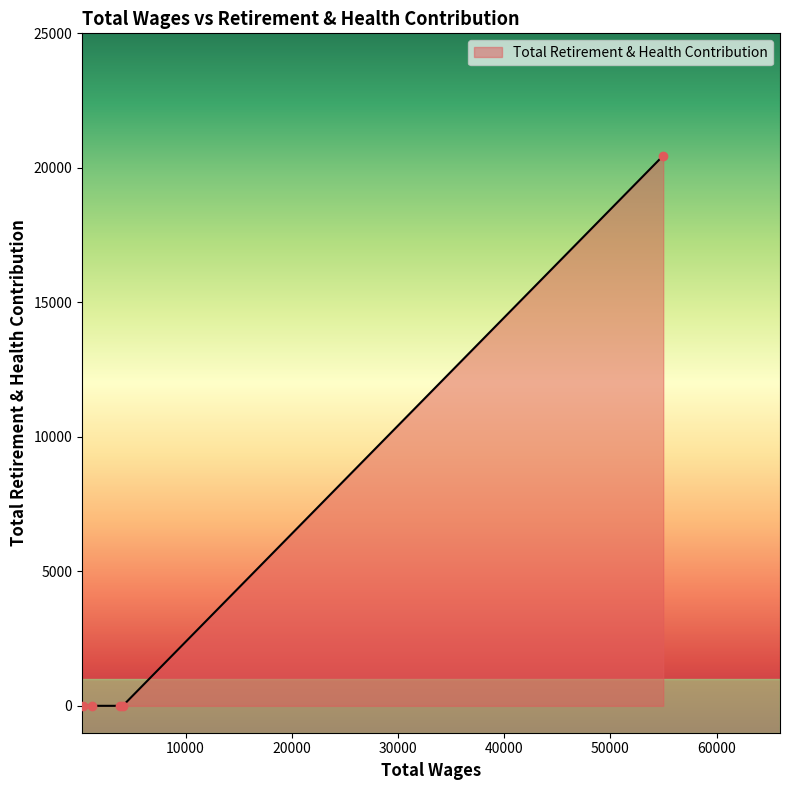

Reading left to right, extract all data points from this chart.

0	0	0	0	20454